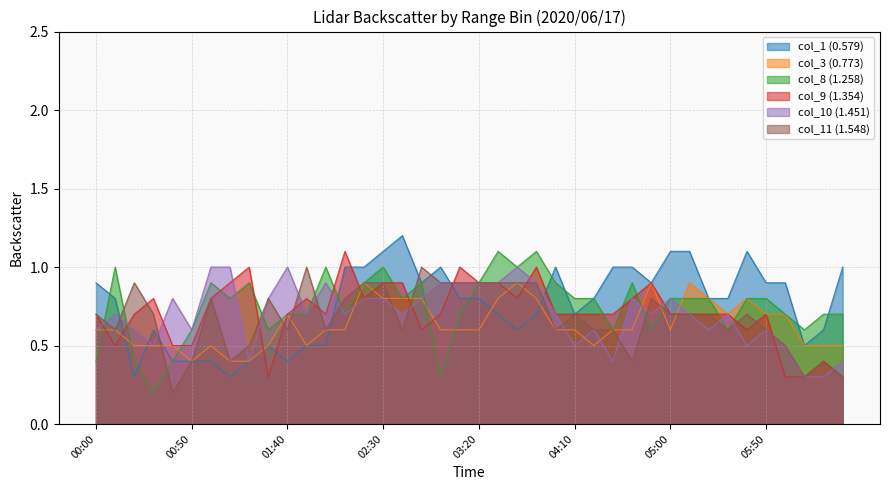

Between which two adjacent categories do col_11 (1.548) and col_10 (1.451) first intersect?

00:00 and 00:10